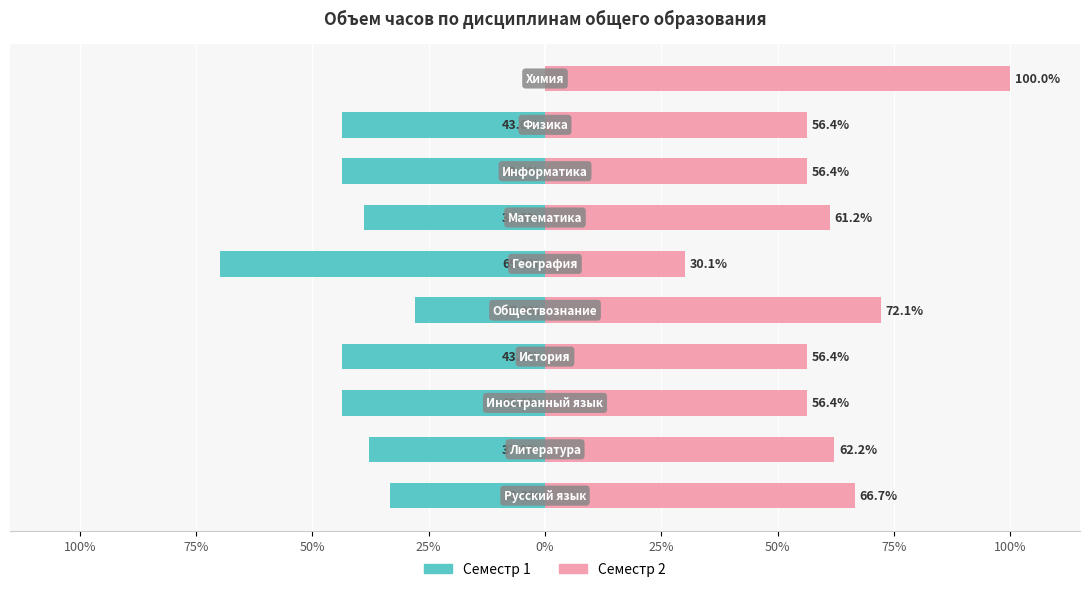

How many bars are there in each group?

2